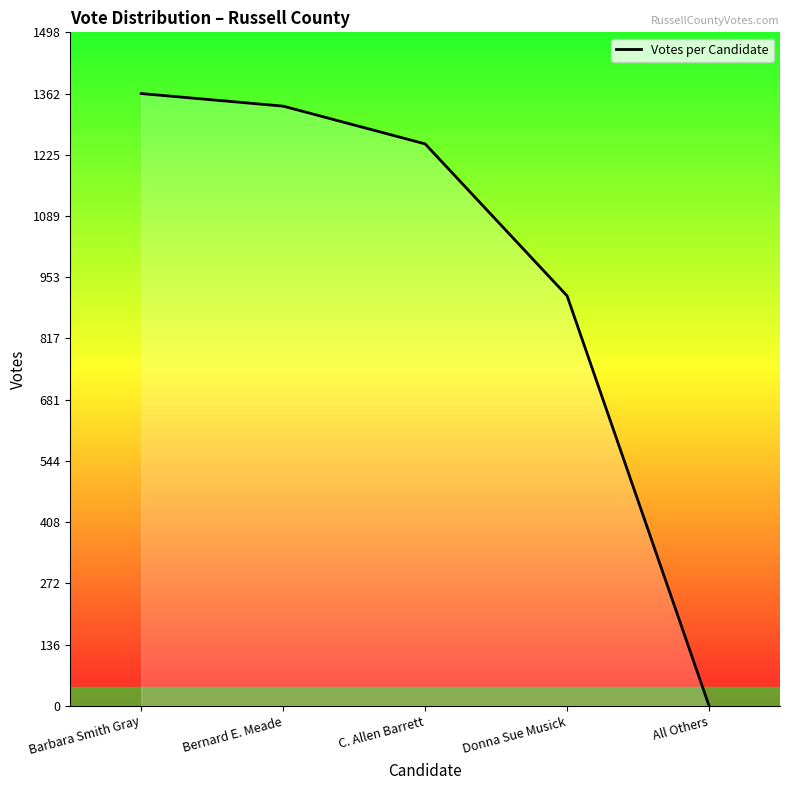

Which label corresponds to the smallest value in the chart?

All Others